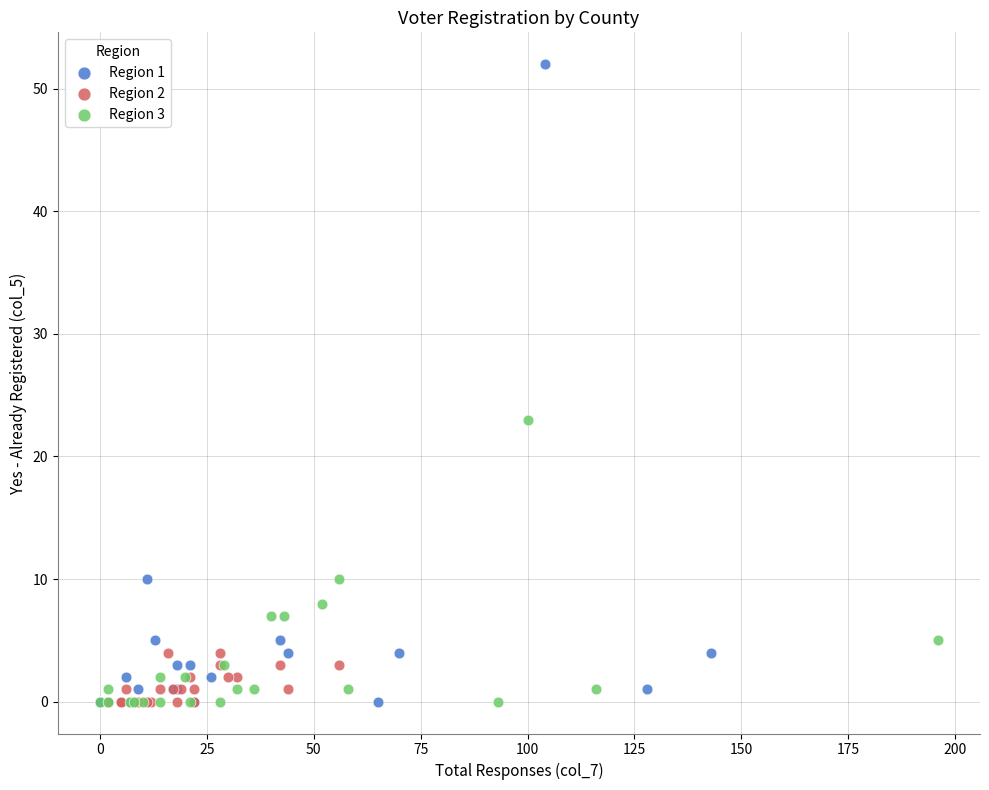

Which series reaches the maximum Y coordinate?

Region 1